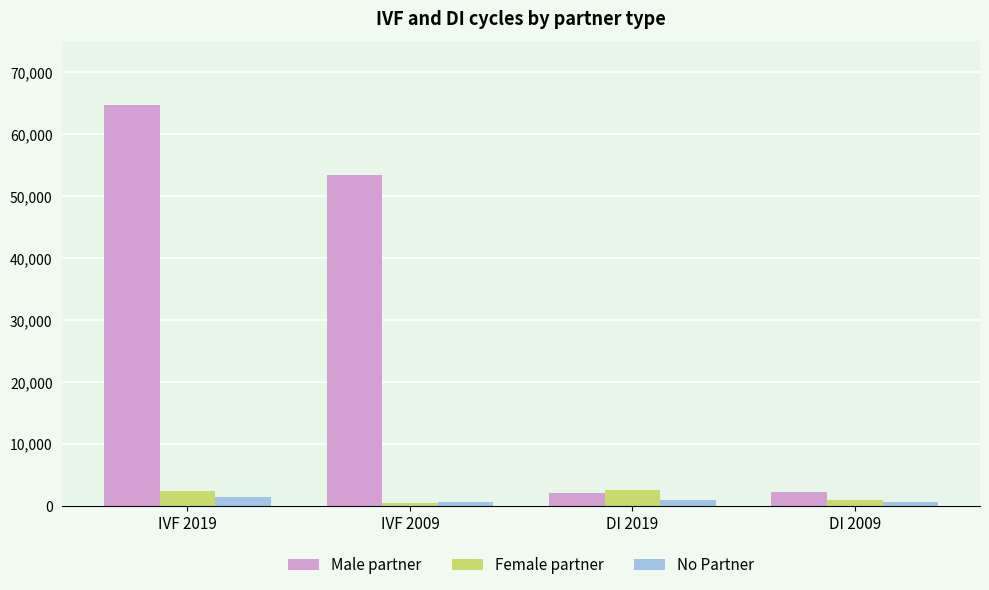

What is the label of the 1st bar from the left?

IVF 2019